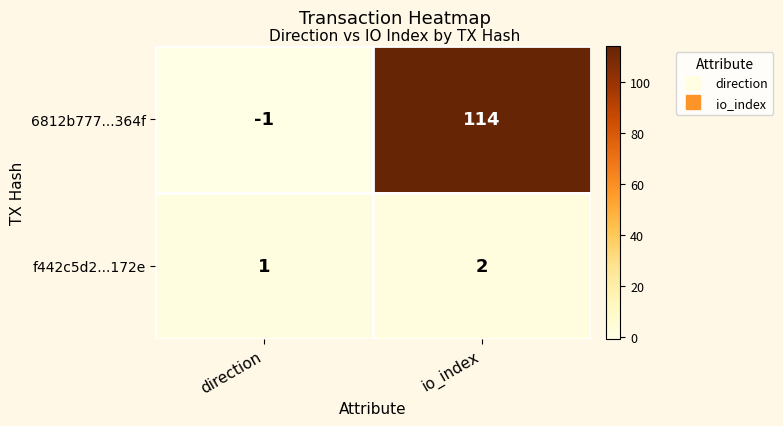

The value of 6812b777...364f at io_index is 114. True or false?

True